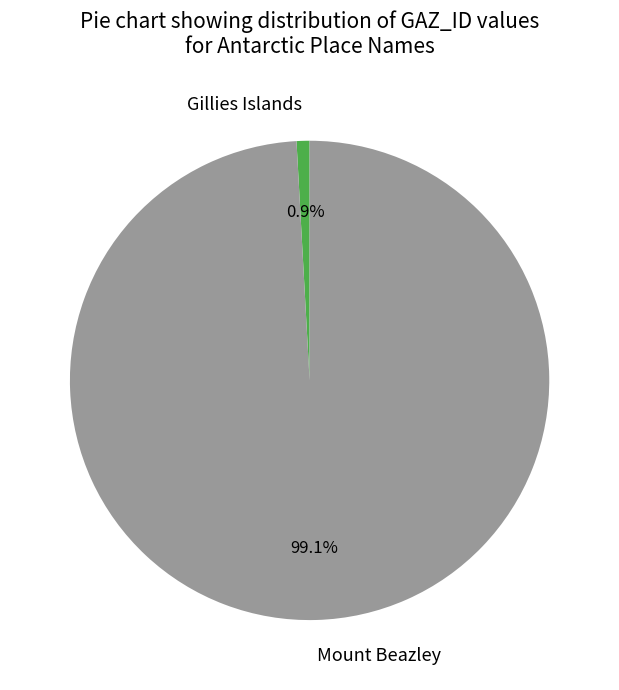

To the nearest percent, what portion does Mount Beazley represent?

99%